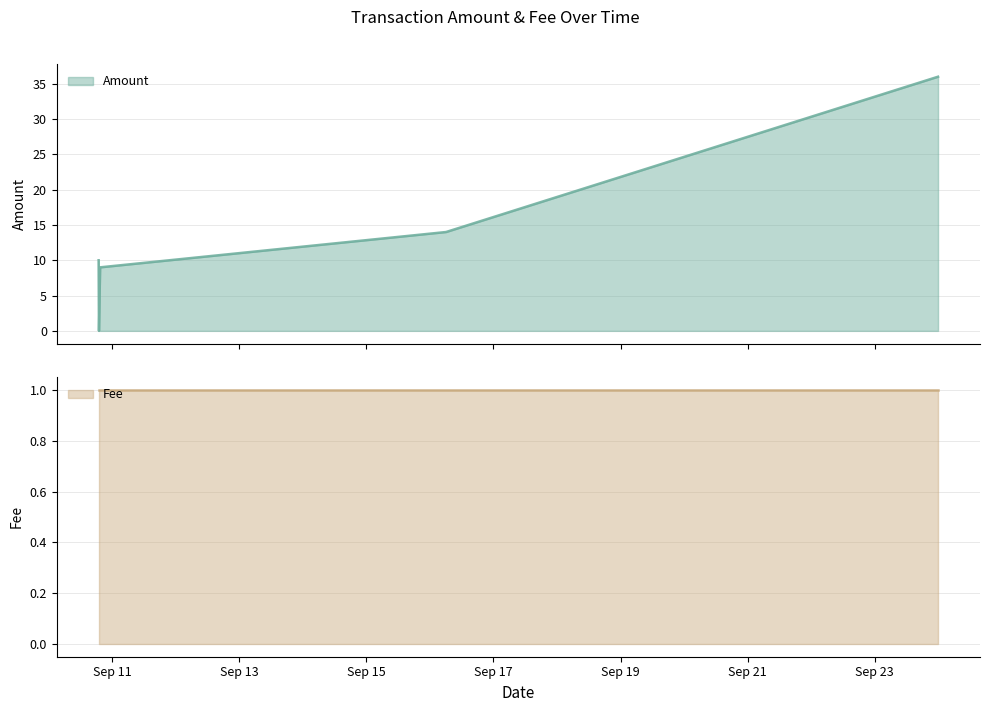

List the labels in order of value, largest first.

2016-09-23 23:53:53, 2016-09-16 06:03:39, 2016-09-16 06:05:58, 2016-09-10 18:55:42, 2016-09-10 19:29:43, 2016-09-10 19:03:17